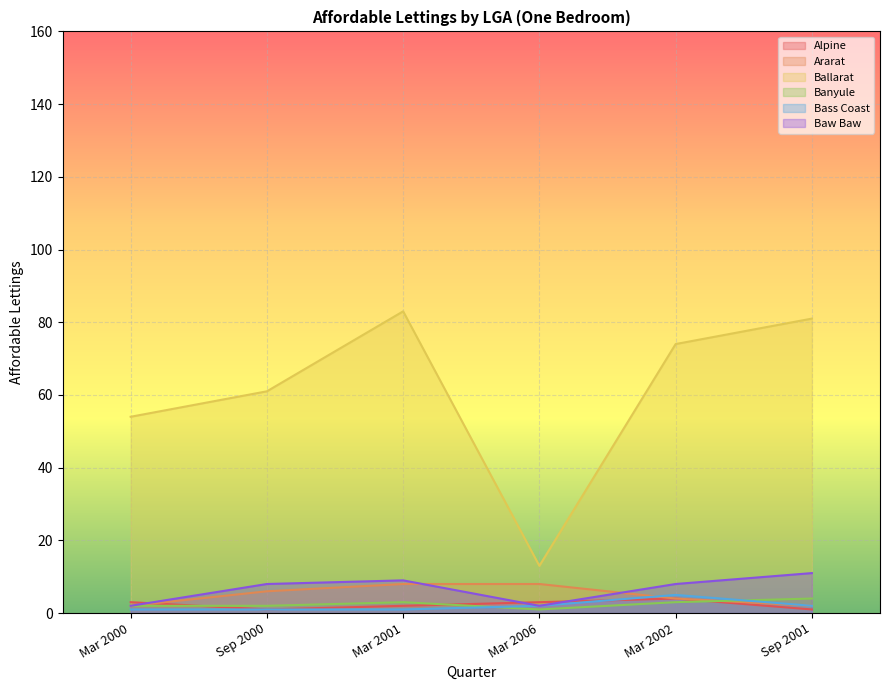

What is the spread (max minus min) of values at Mar 2002?

71